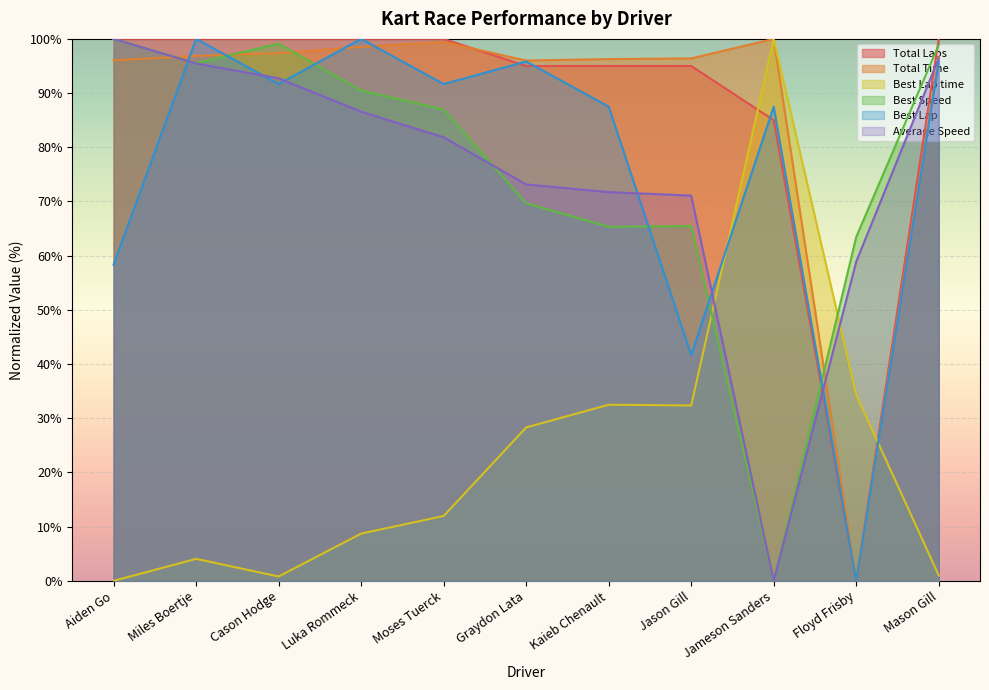

Is it true that Total Laps equals 100.0 at Miles Boertje?

True